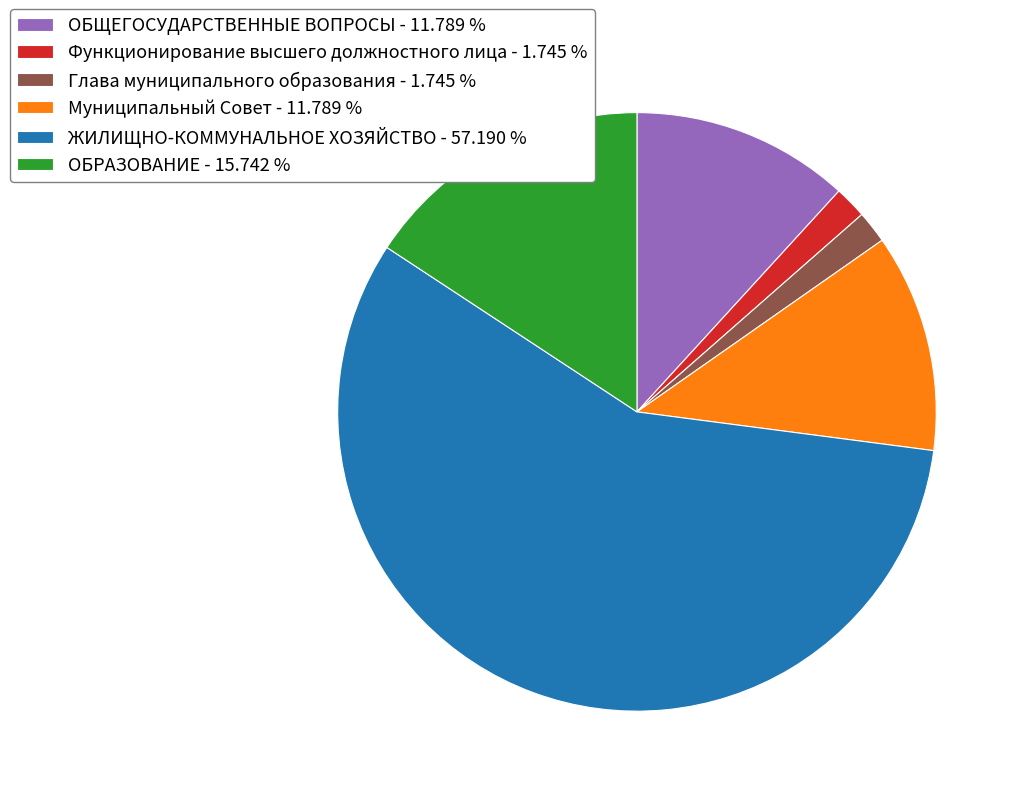

The ОБРАЗОВАНИЕ slice represents 16% of the pie. True or false?

True